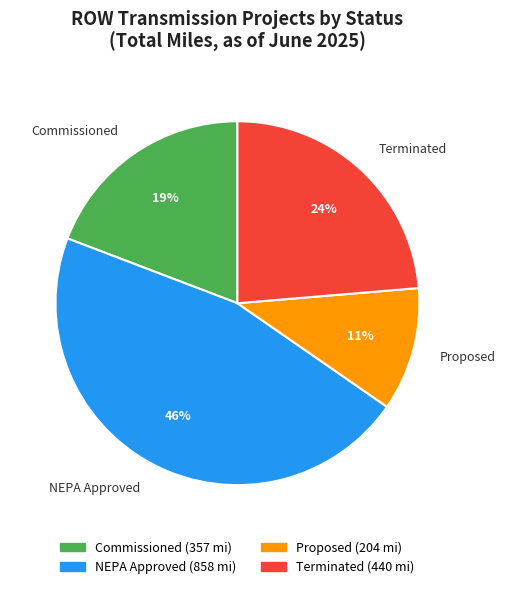

Count the number of slices in the pie.

4